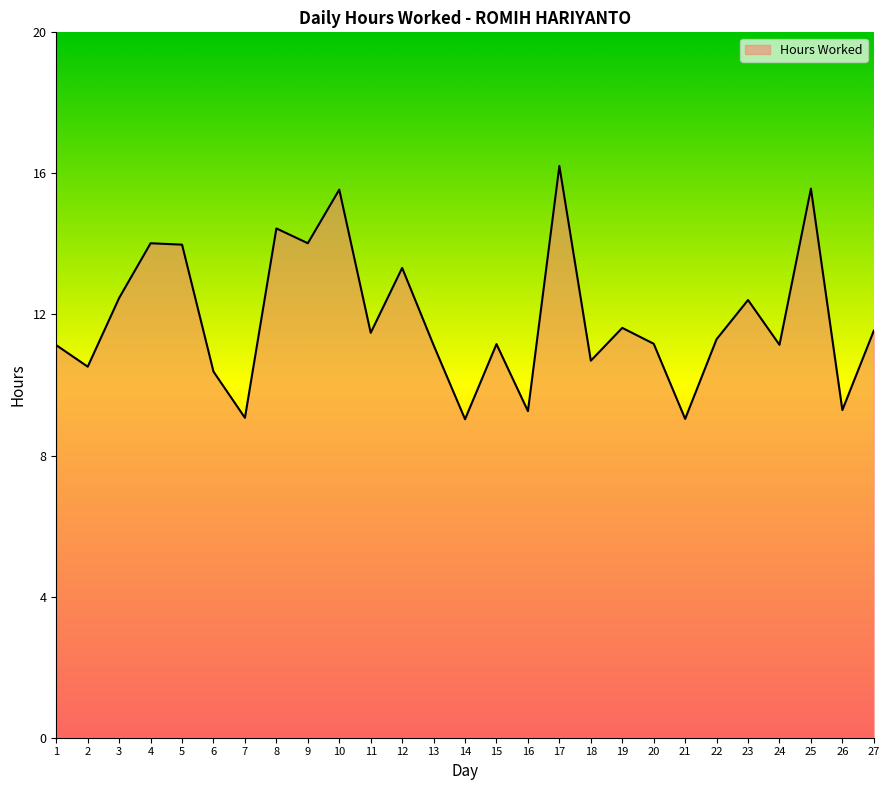

What is the difference between the second highest and minimum values?

6.5